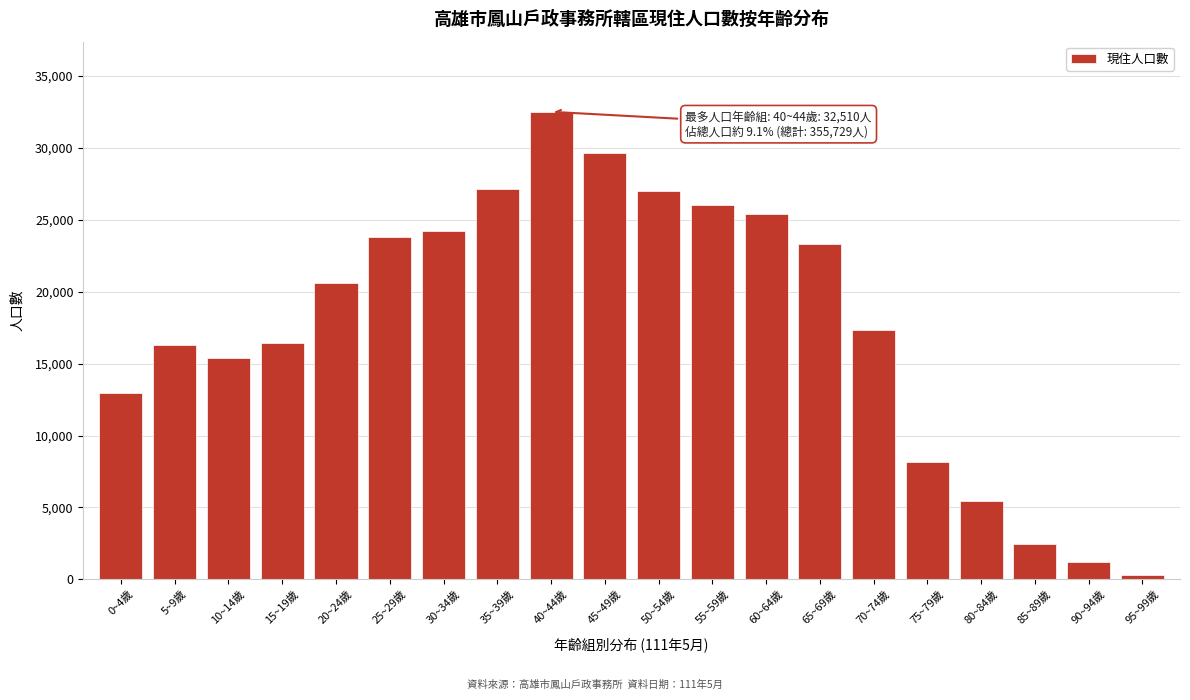

What is the ratio of the value at 5~9歲 to the value at 50~54歲?

0.6